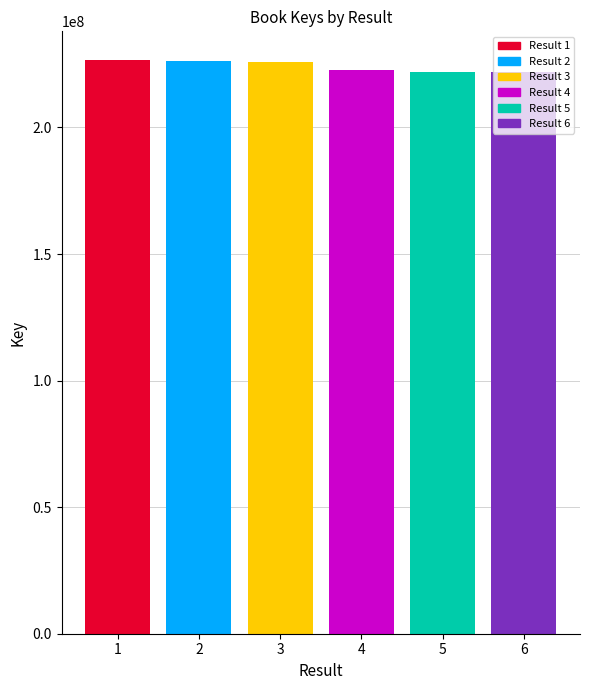

Count the number of categories in the chart.

6